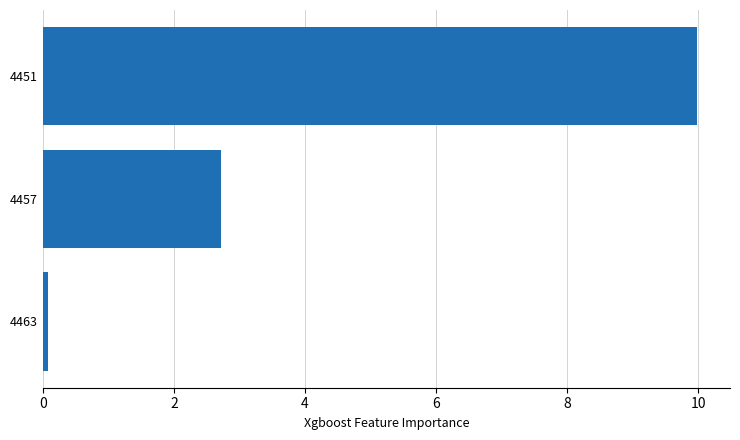

Which has a higher value, 4451 or 4457?

4451